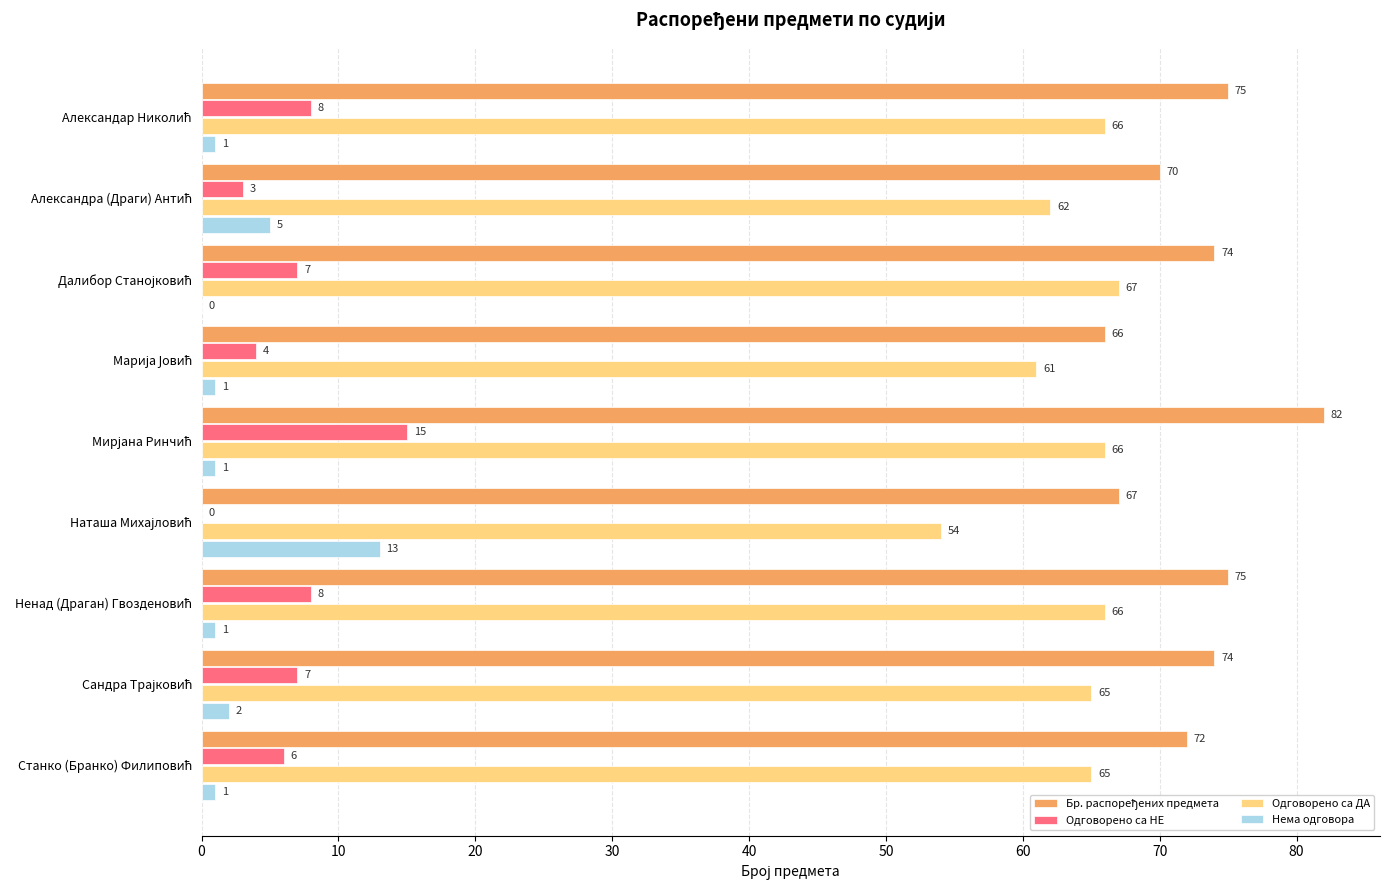

What is the maximum value shown in the chart?

82